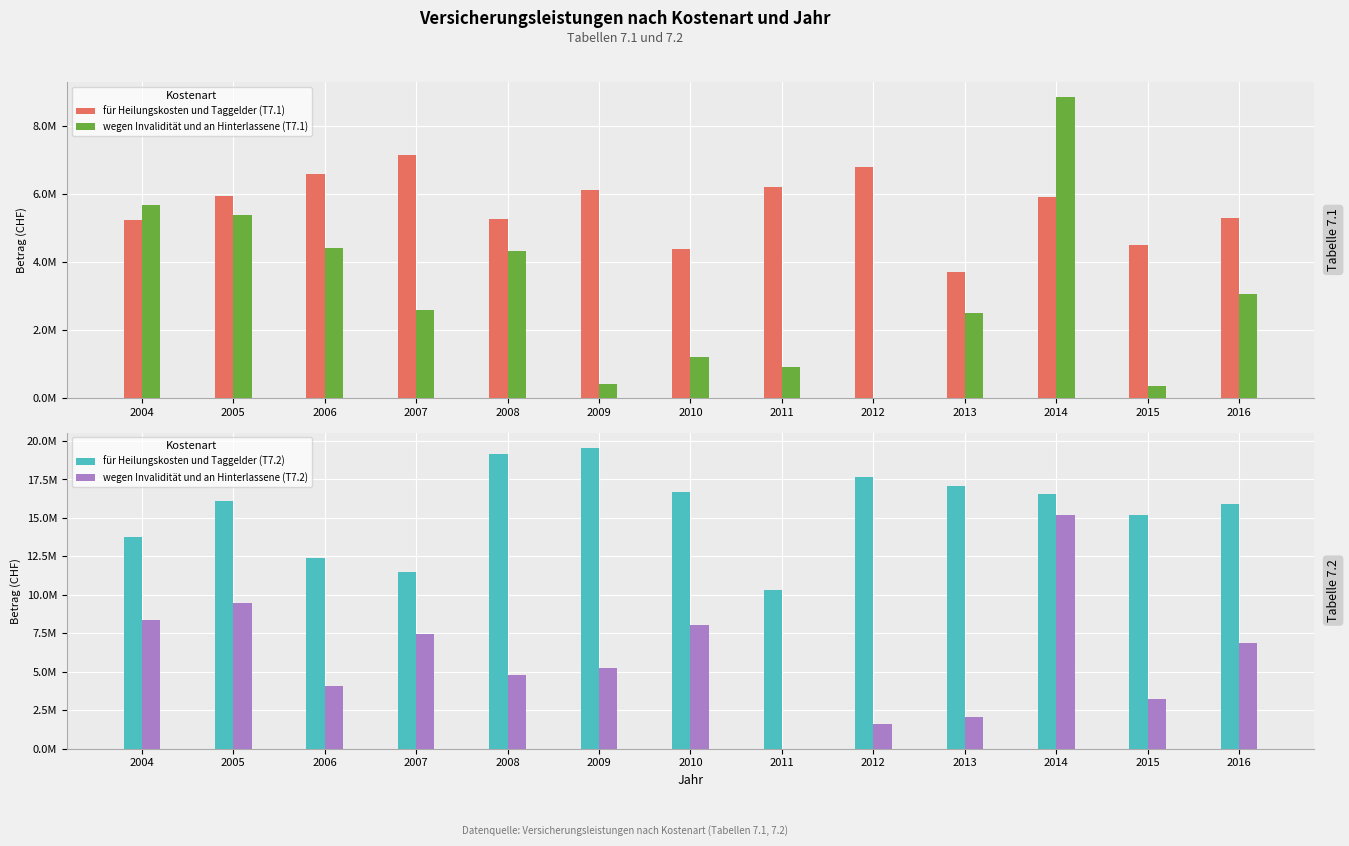

Does the chart contain stacked bars?

No